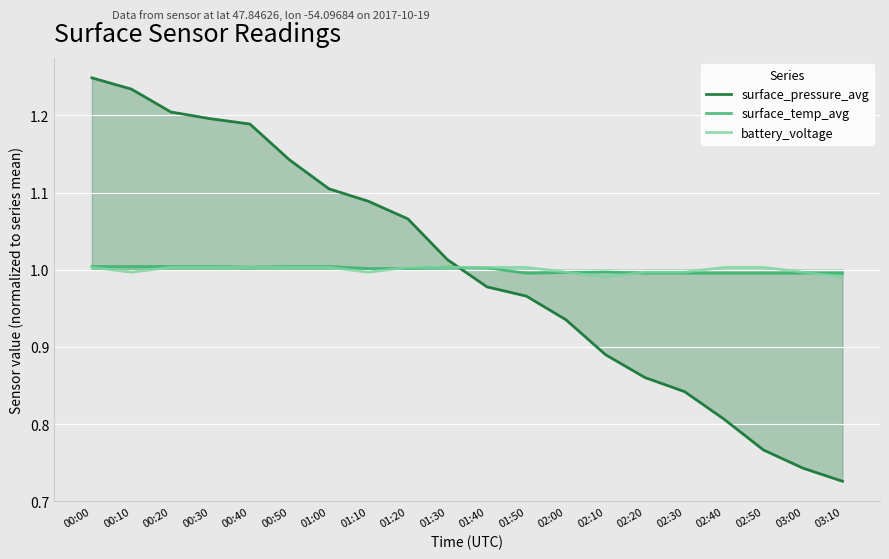

What is the lowest value of the battery_voltage series?

1.0